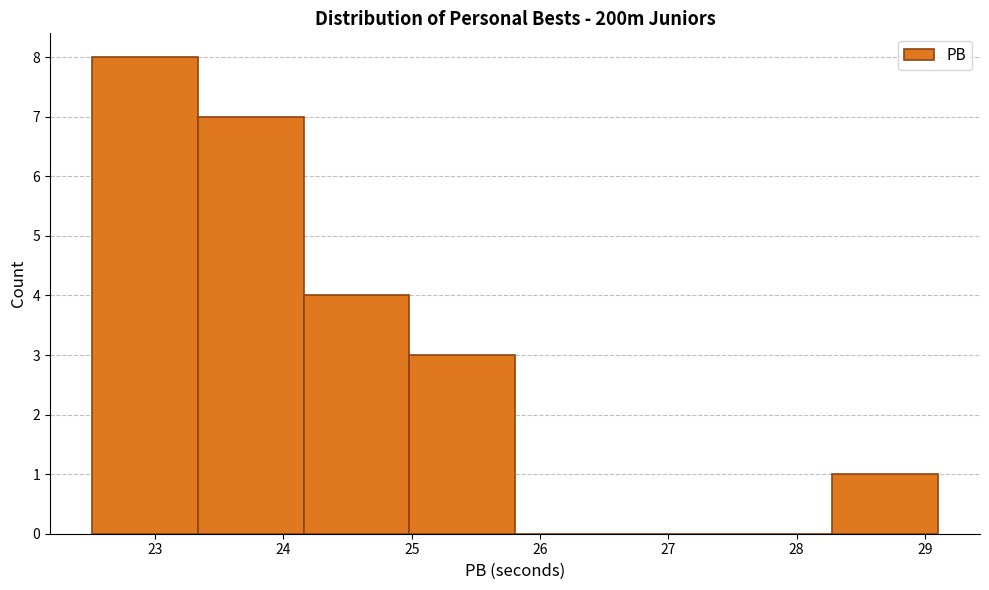

Reading left to right, transcribe this chart: for each bar, give the range it covers on the x-axis and its height. Neither the bar edges nor the heights are printed on the chart, so give them approximately, as read against the axes.

22.5 to 23.3: 8
23.3 to 24.2: 7
24.2 to 25.0: 4
25.0 to 25.8: 3
25.8 to 26.6: 0
26.6 to 27.5: 0
27.5 to 28.3: 0
28.3 to 29.1: 1